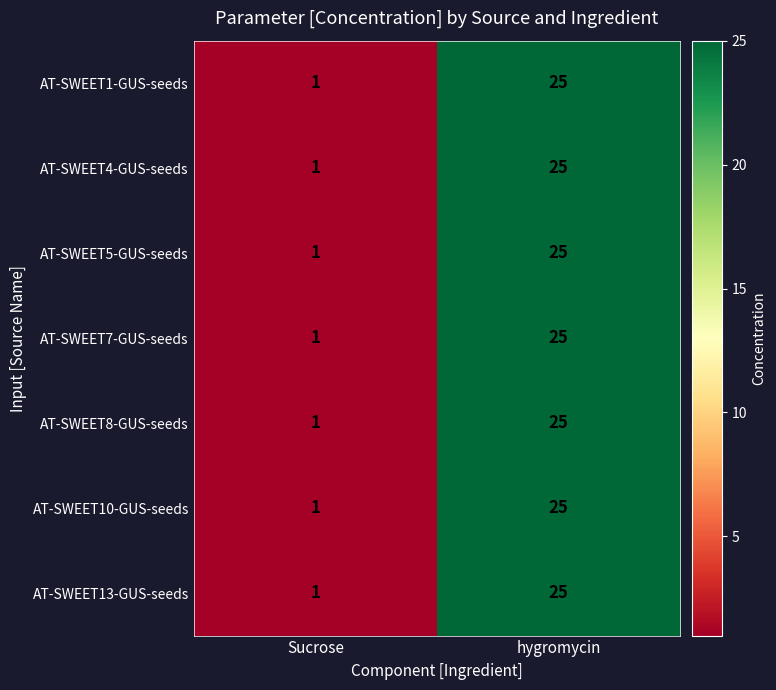

At which category does the chart reach its peak across all series?

hygromycin